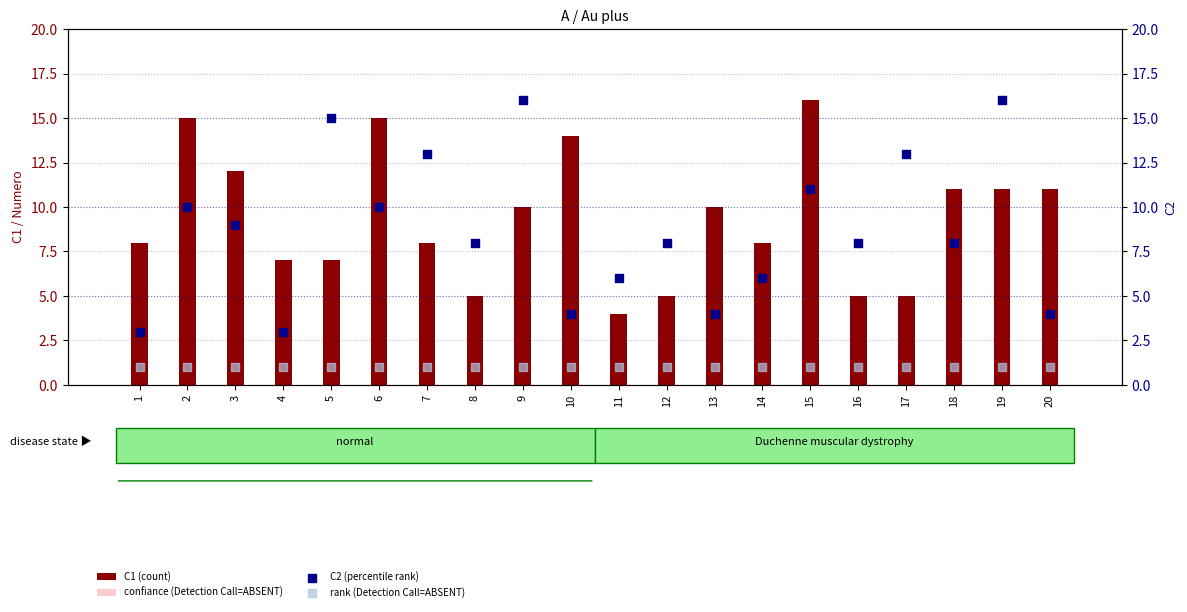

Which series reaches the minimum Y coordinate?

confiance (Detection Call=ABSENT)